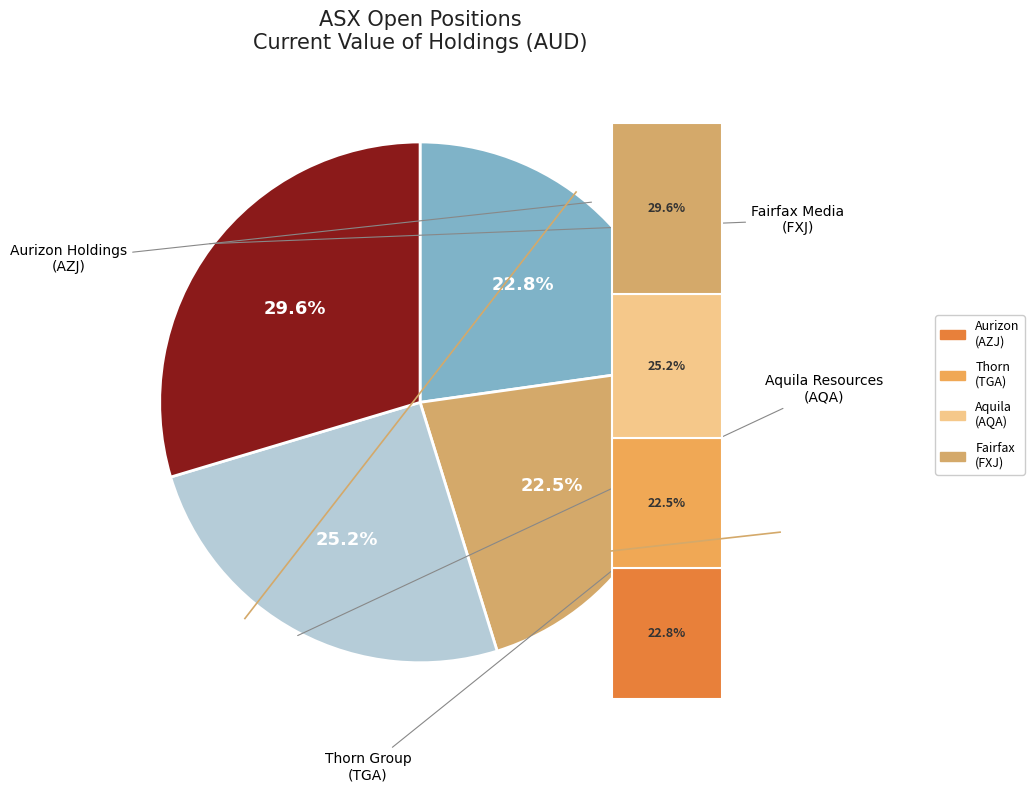

To the nearest percent, what is the average slice percentage?

25%